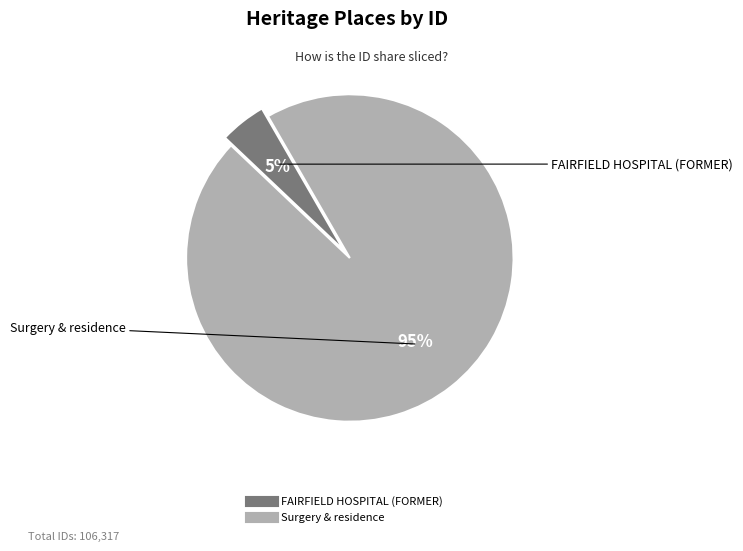

The Surgery & residence slice represents 95% of the pie. True or false?

True